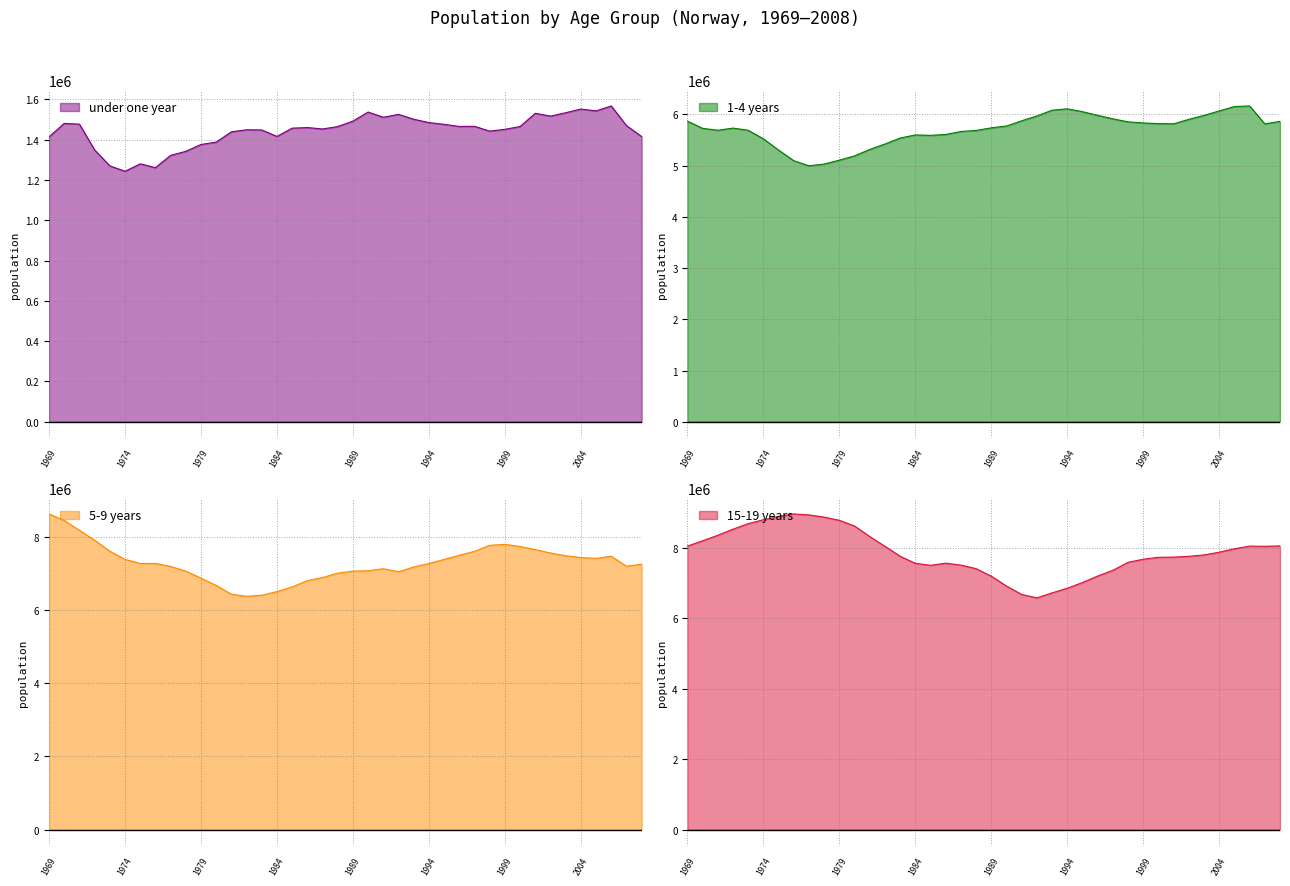

What is the value of the under one year point at the 13th from the left?

1439000